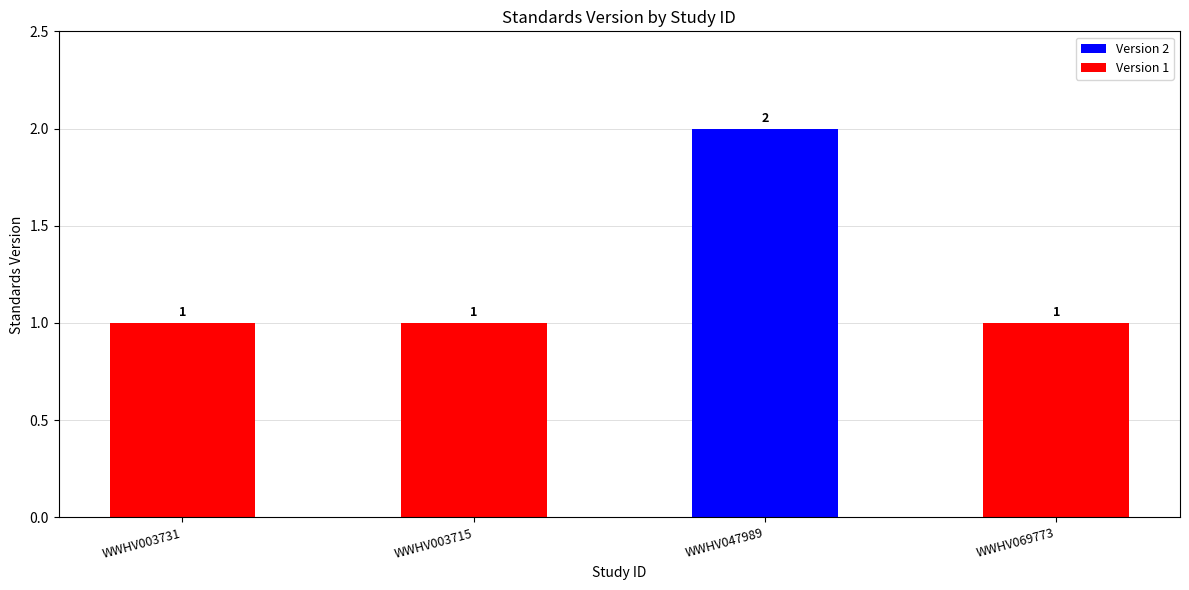

What is the ratio of the value at WWHV047989 to the value at WWHV003715?

2.0